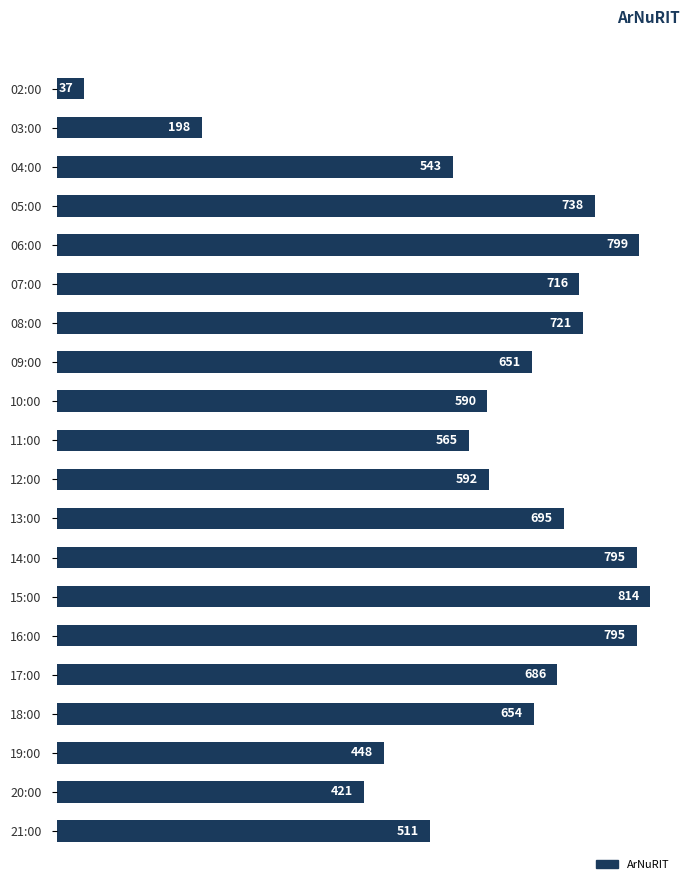

Which label corresponds to the smallest value in the chart?

02:00